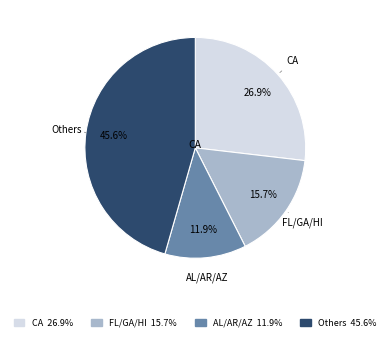

Is there any slice that represents more than half of the pie?

No